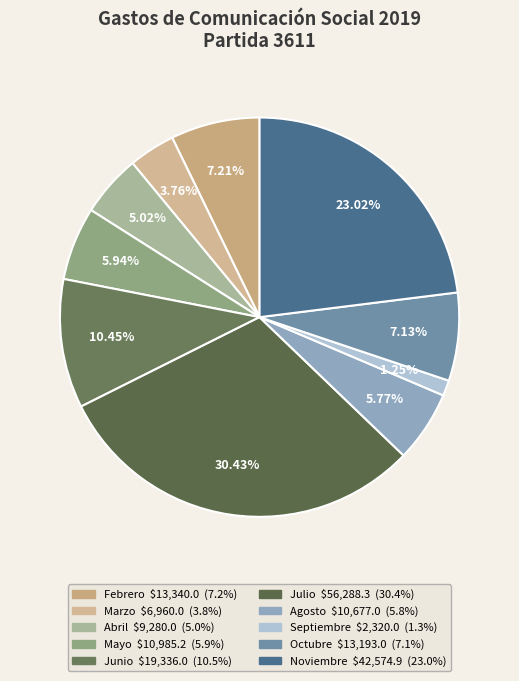

The Julio slice represents 30% of the pie. True or false?

True